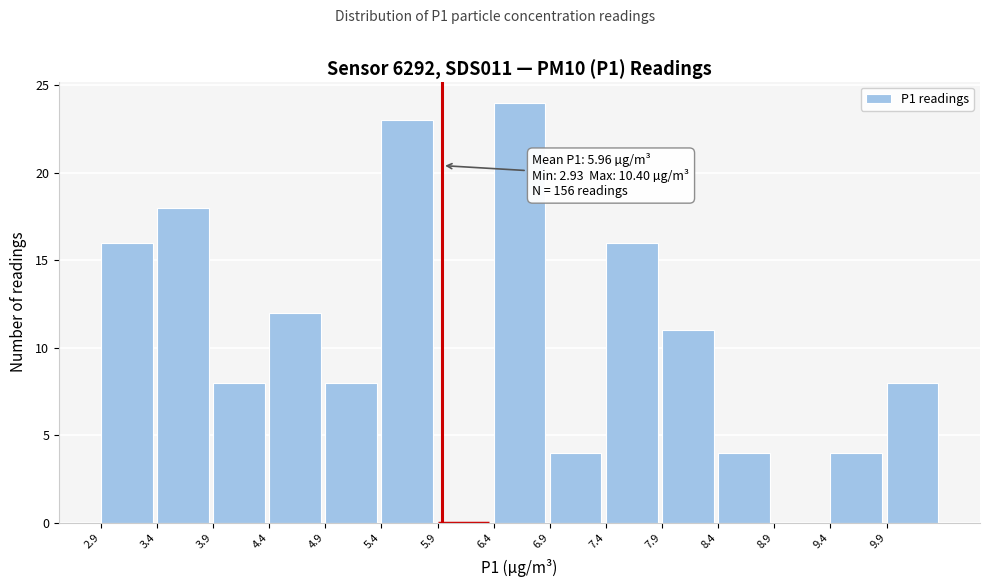

Over which range of the x-axis is the bar tallest?

6.40 to 6.90